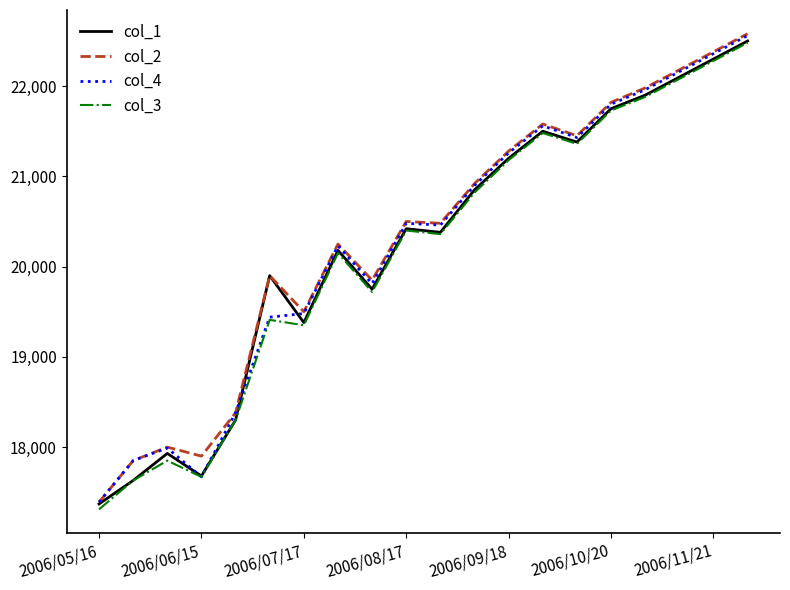

Which series has the largest range (max minus min)?

col_2